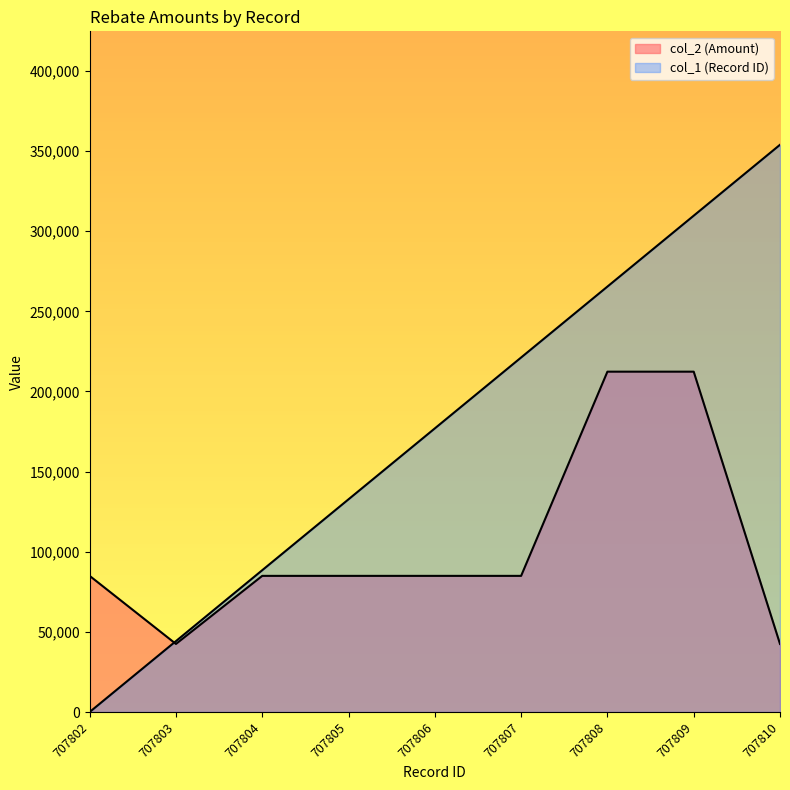

True or false: col_2 (Amount) has a value of 84937.2 at 707805.

True